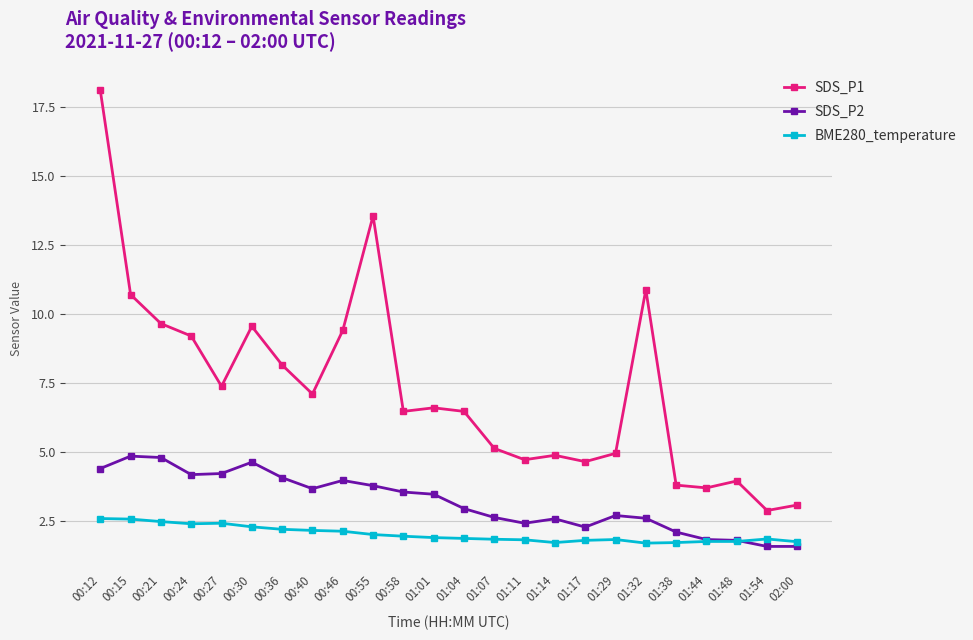

At which label is SDS_P2 closest to 3?

01:04